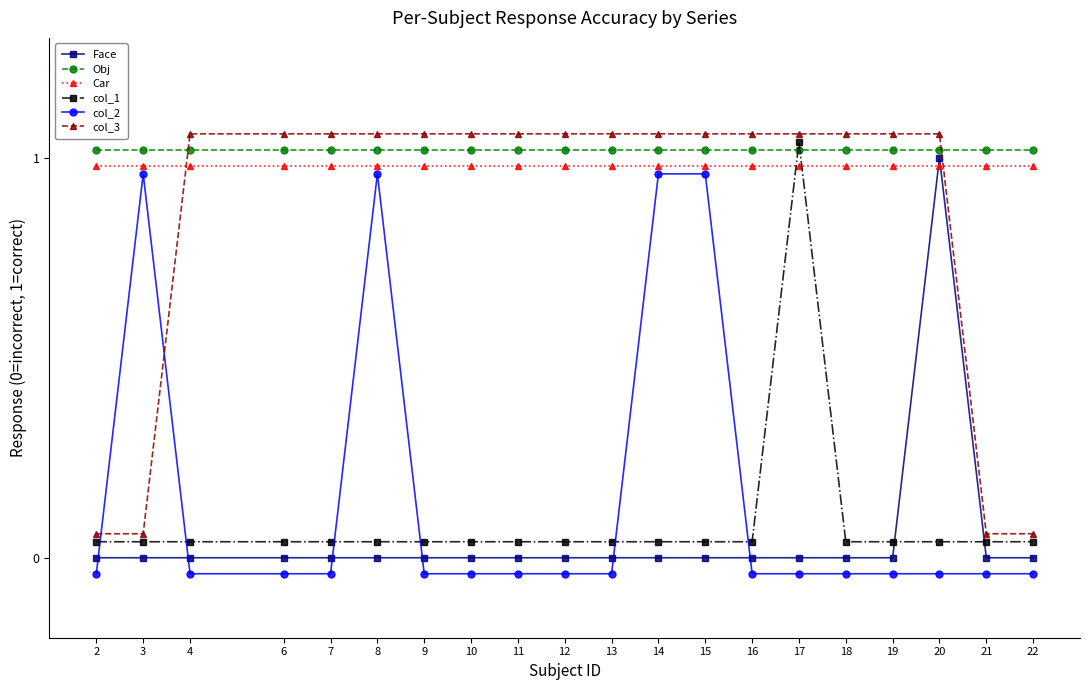

What is the difference between the highest and lowest values at 19?

1.1